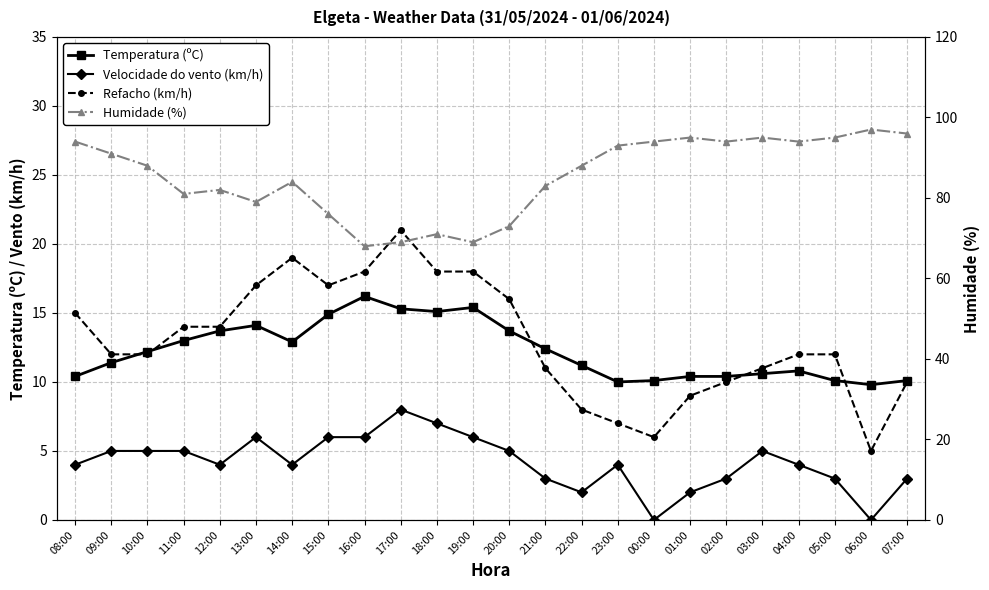

Between 04:00 and 07:00, which series saw the biggest shift?

Refacho (km/h)